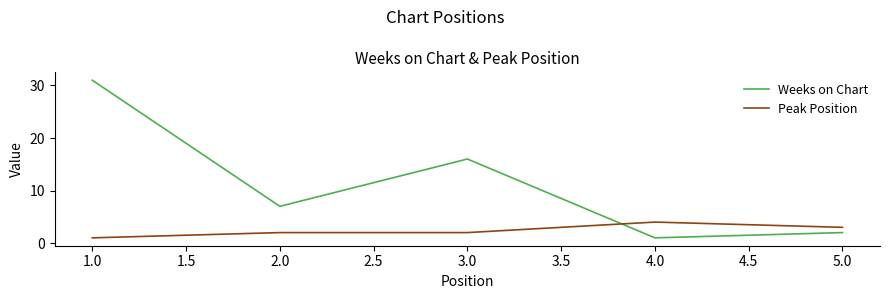

What is the greatest value displayed?

31